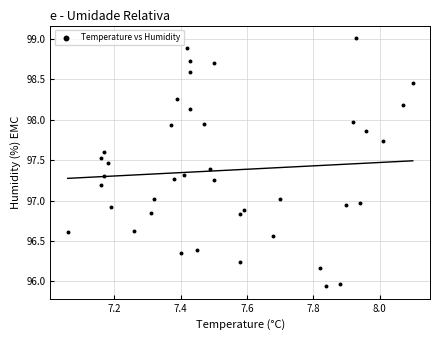

What is the range of X values (max minus min)?

1.0